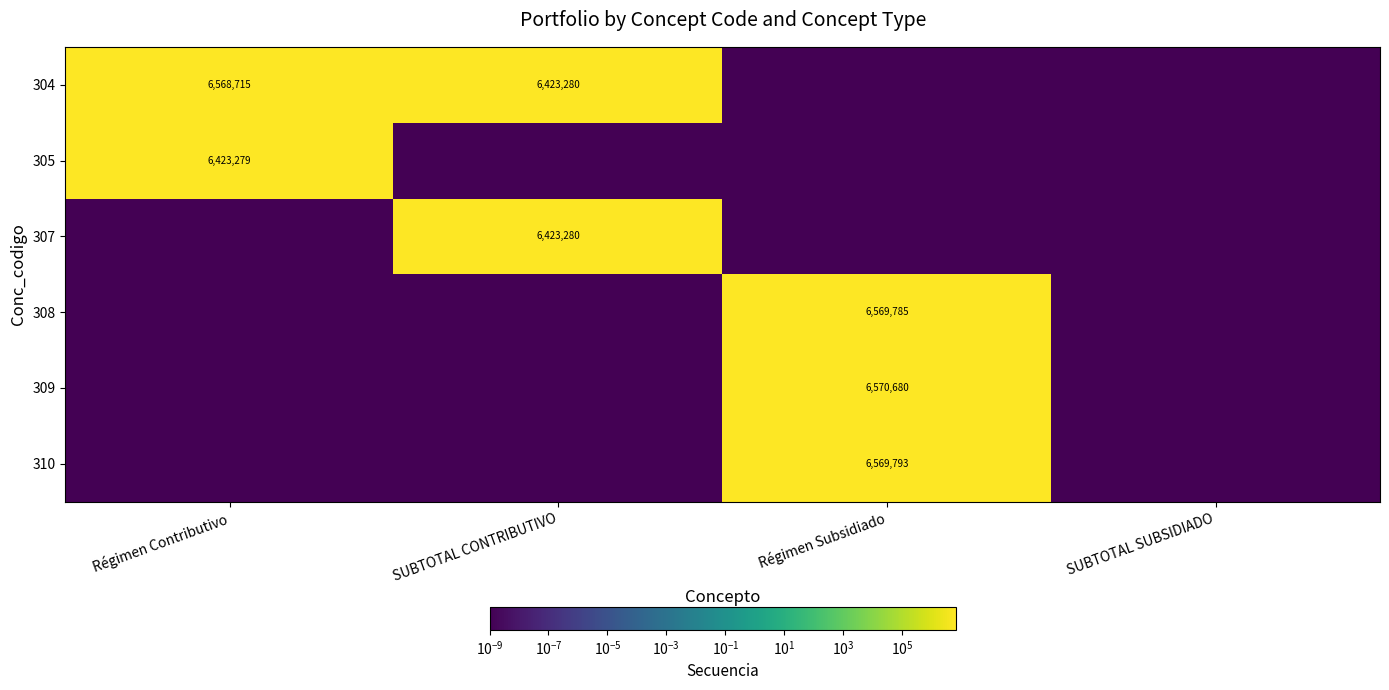

Is it true that 307 equals 6423280.0 at SUBTOTAL CONTRIBUTIVO?

True